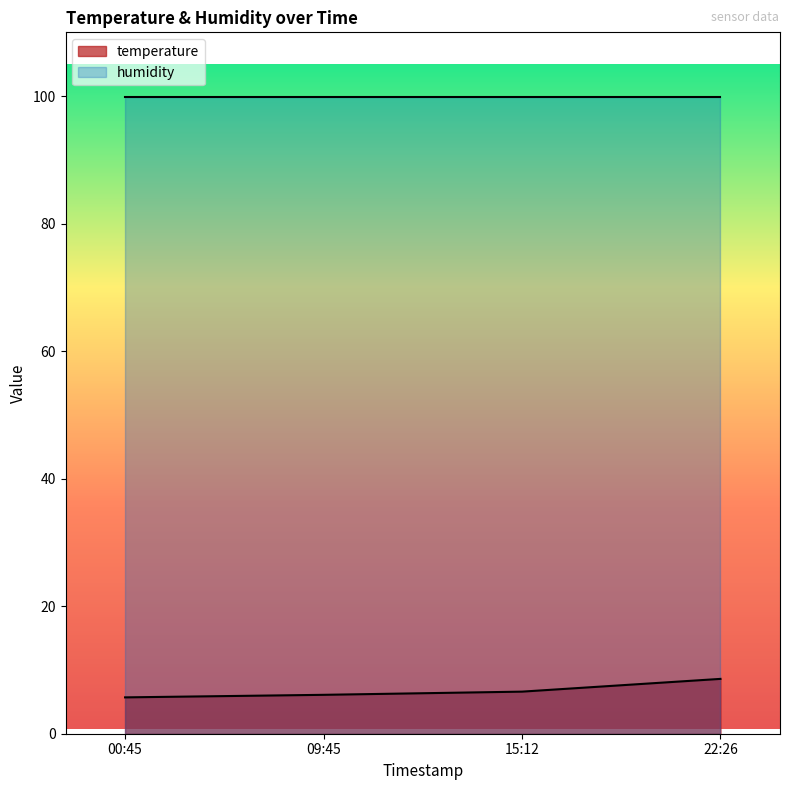

List the labels in order of value, largest first.

22:26, 15:12, 09:45, 00:45